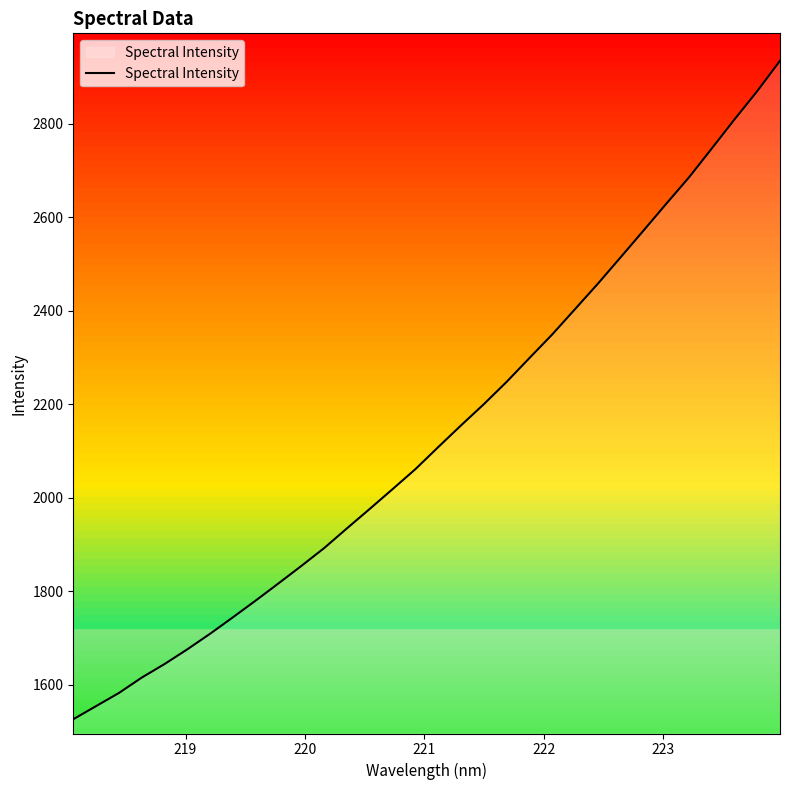

How many distinct data groups are displayed?

1